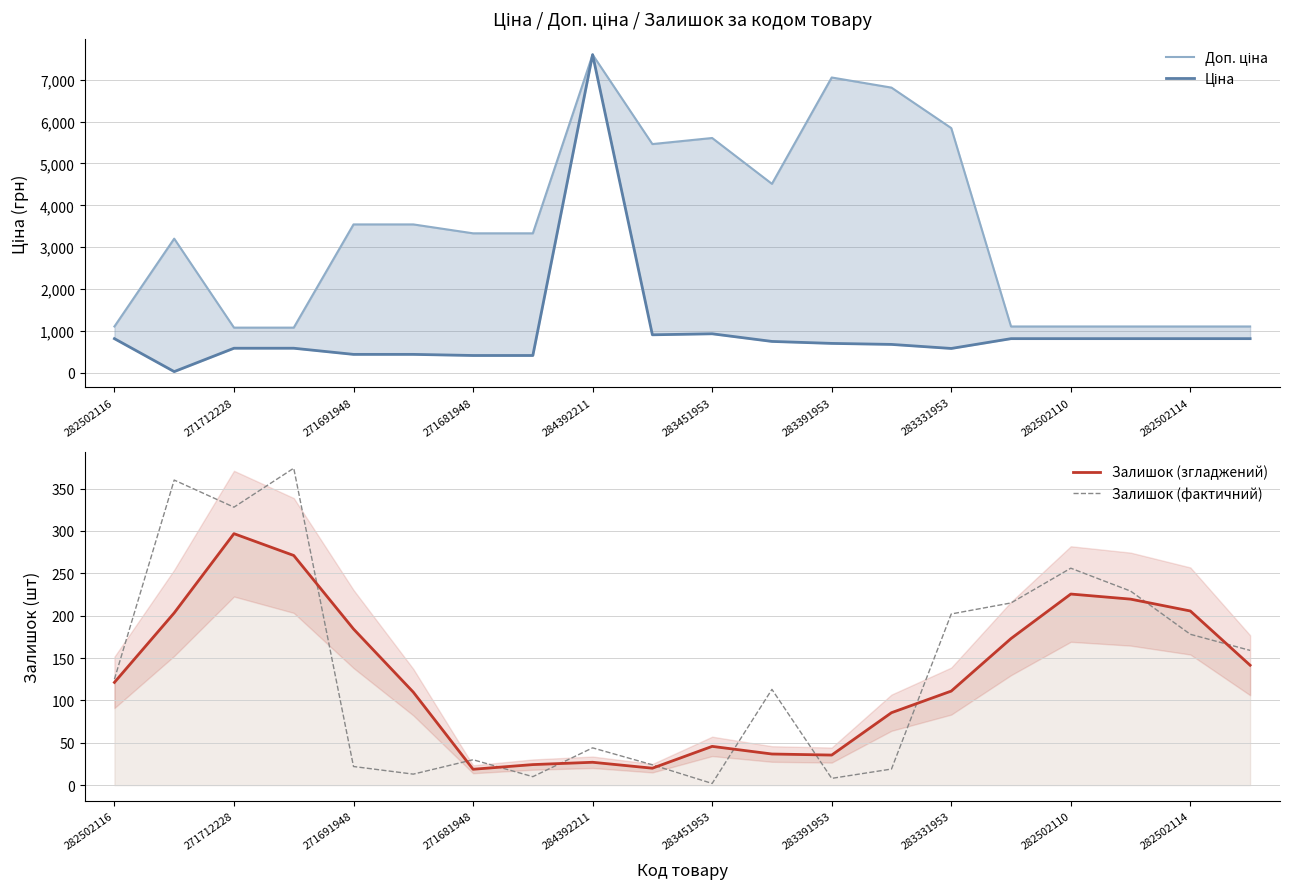

Which series has the largest total across all categories?

Доп. ціна